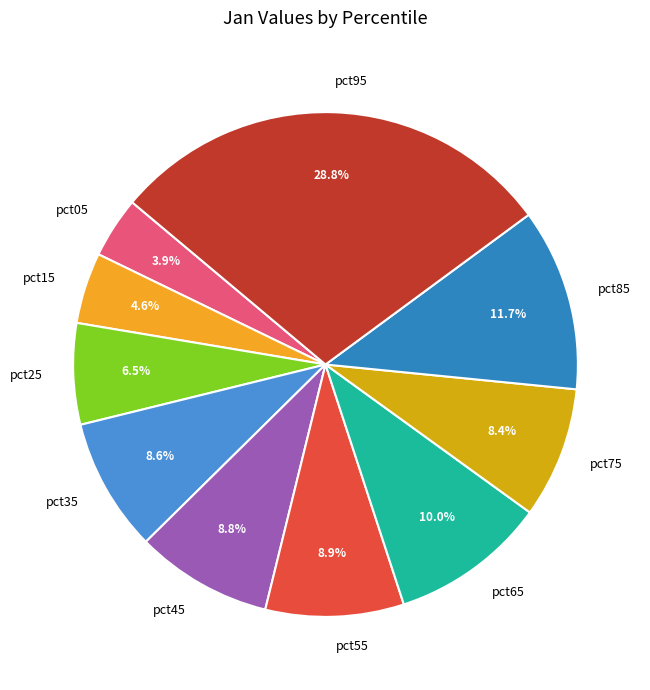

Does any single category account for the majority?

No